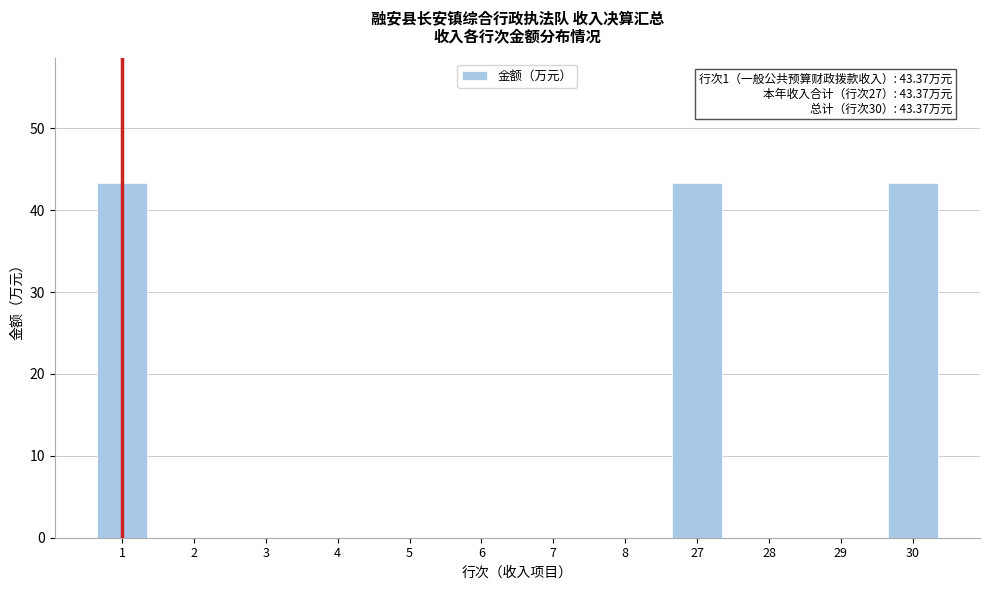

Reading left to right, extract all data points from this chart.

1=43.4	2=0.0	3=0.0	4=0.0	5=0.0	6=0.0	7=0.0	8=0.0	27=43.4	28=0.0	29=0.0	30=43.4